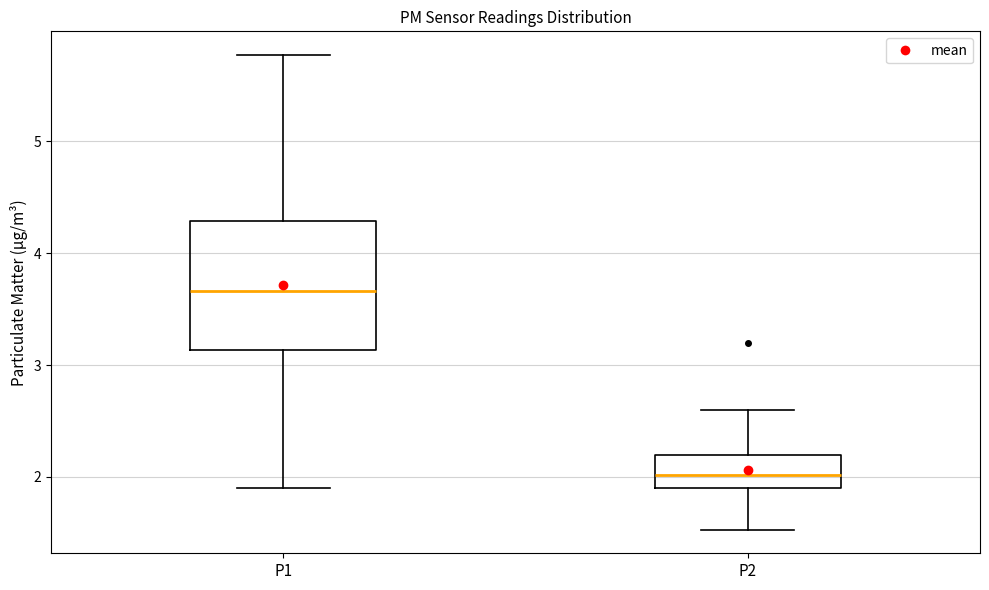

Where is the lower edge of the box for P1 on the y-axis? The values are not printed on the chart, so give them approximately, as read against the axis.

3.1